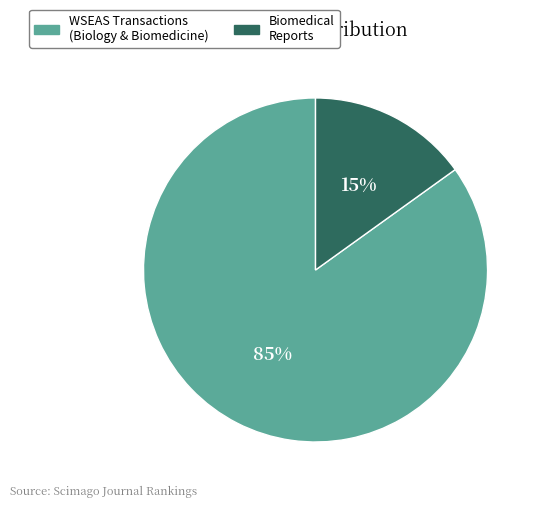

Does any single category account for the majority?

Yes